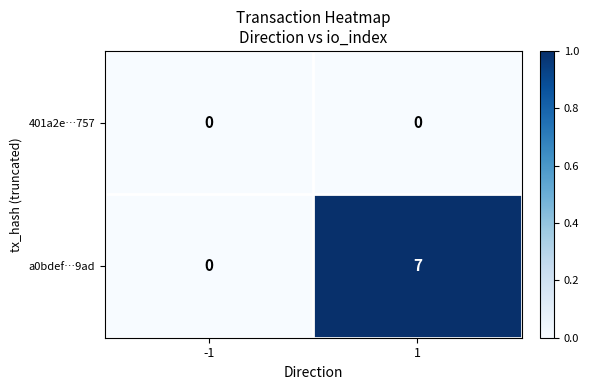

What is the greatest value displayed?

7